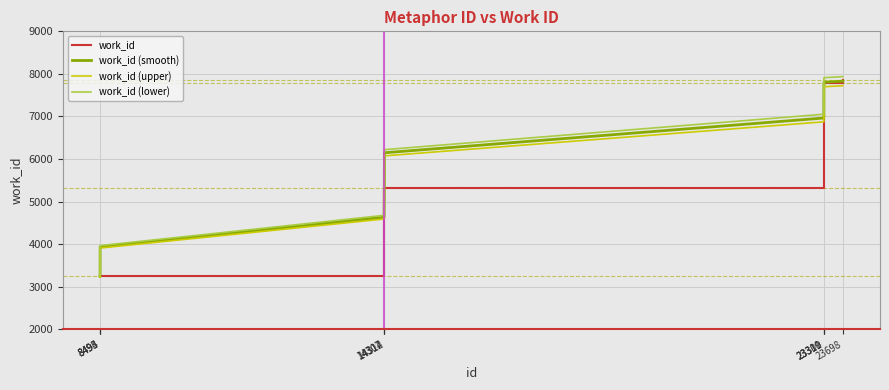

The value of work_id at 23309 is 7780.0. True or false?

True